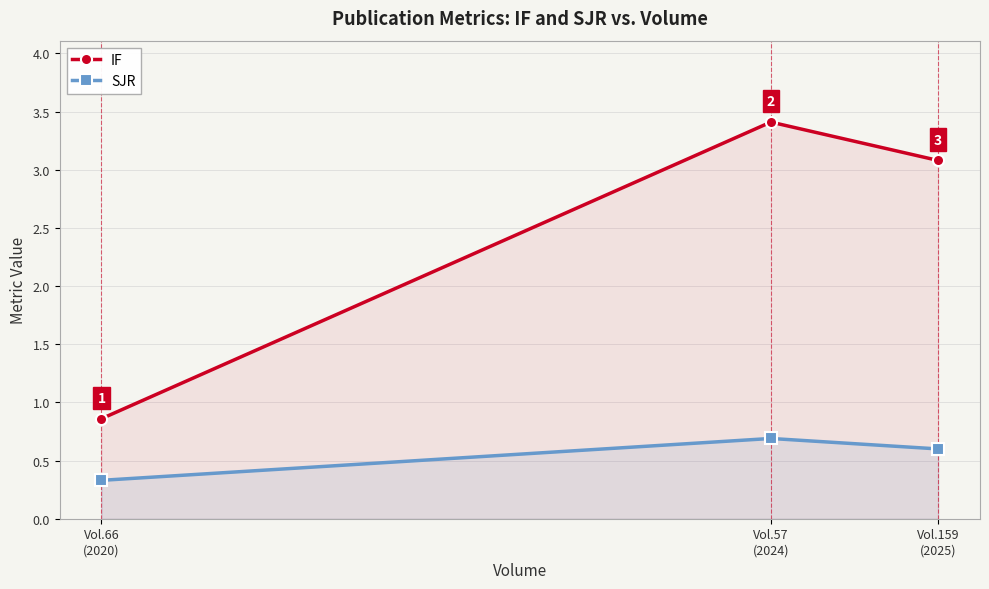

How many lines are shown in the chart?

2